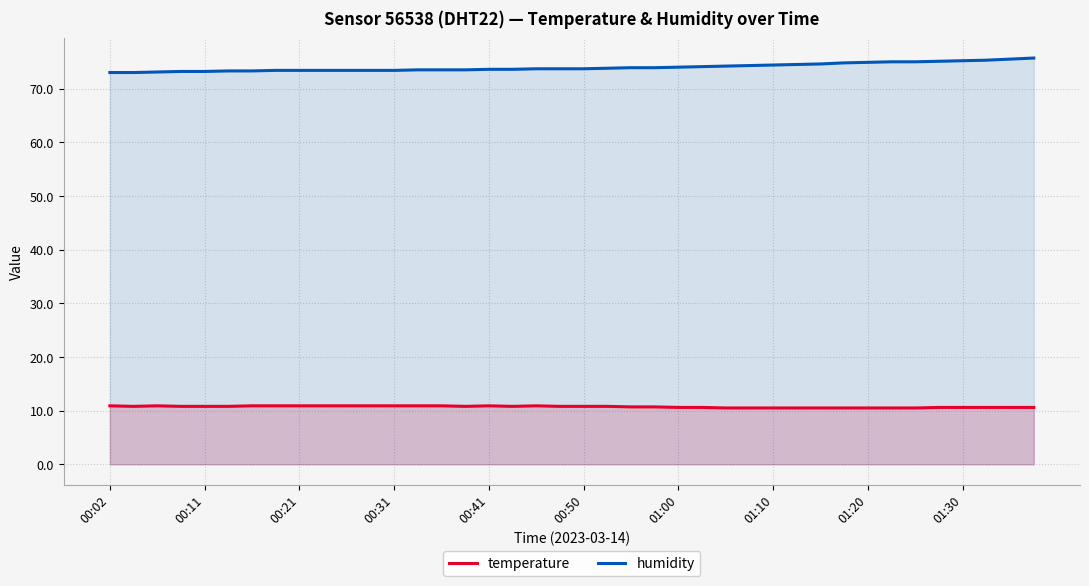

At which label does temperature reach its peak?

00:02